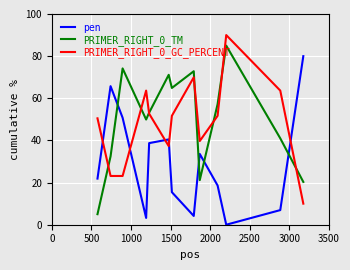

How many interior local peaks does the PRIMER_RIGHT_0_TM series have?

4